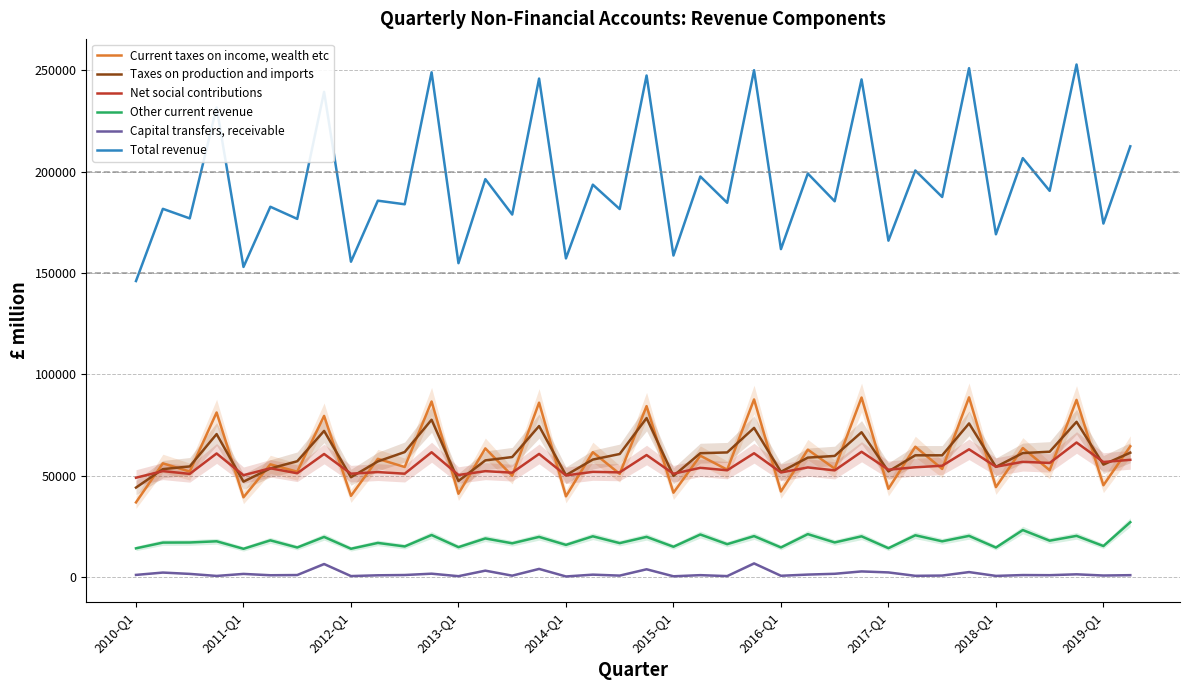

True or false: Current taxes on income, wealth etc and Capital transfers, receivable intersect in this chart.

False